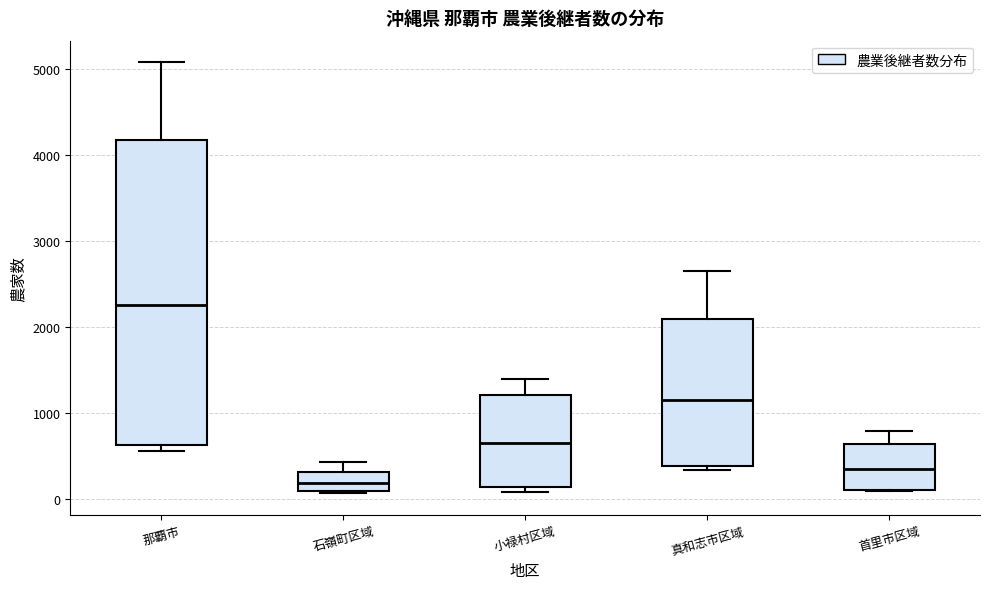

Reading left to right, transcribe this box plot: for each box, give where its median line is, the range the box spans, and where its two whiskers end, as read against the y-axis. The values are not printed on the chart, so give them approximately, as read against the axis.

那覇市: median 2300, box 600 to 4200, whiskers 600 (just below the box's lower edge) to 5100
石嶺町区域: median 200, box 100 to 300, whiskers 100 to 400
小禄村区域: median 700, box 100 to 1200, whiskers 100 (just below the box's lower edge) to 1400
真和志市区域: median 1200, box 400 to 2100, whiskers 300 to 2700
首里市区域: median 400, box 100 to 600, whiskers 100 to 800